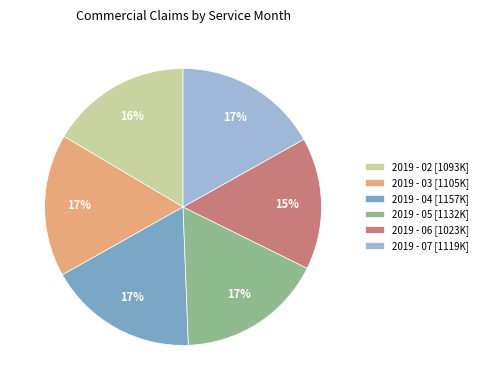

What is the ratio of the value at 2019 - 06 [1023K] to the value at 2019 - 07 [1119K]?

0.9